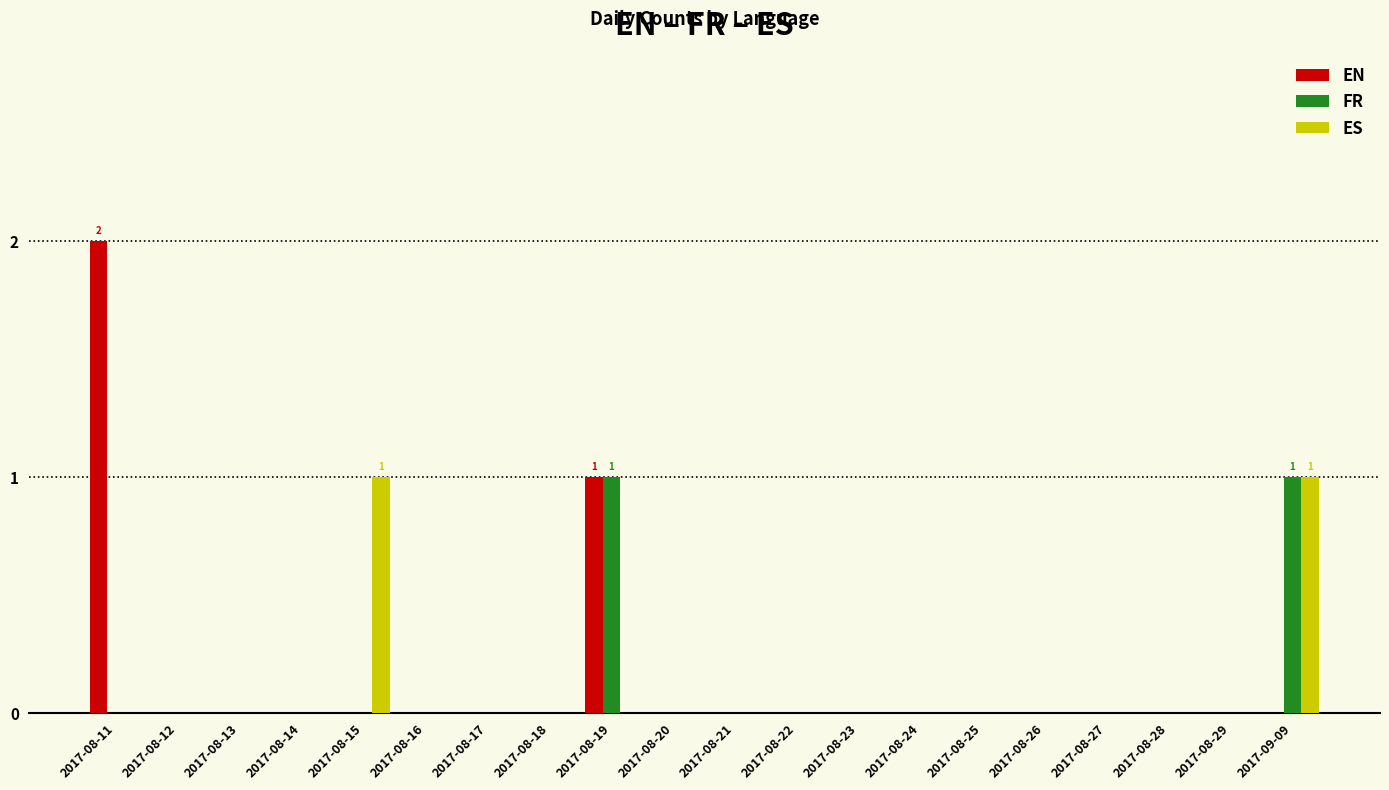

The value of EN at 2017-08-17 is 0. True or false?

True